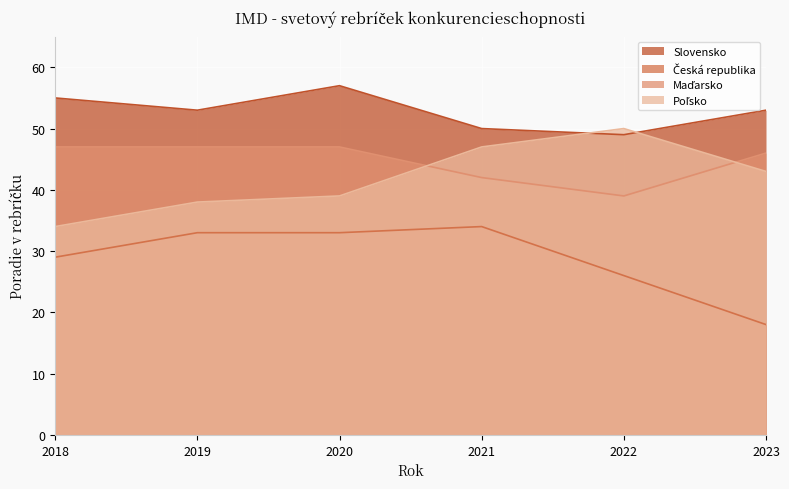

What is the difference between the highest and lowest values at 2022?

24